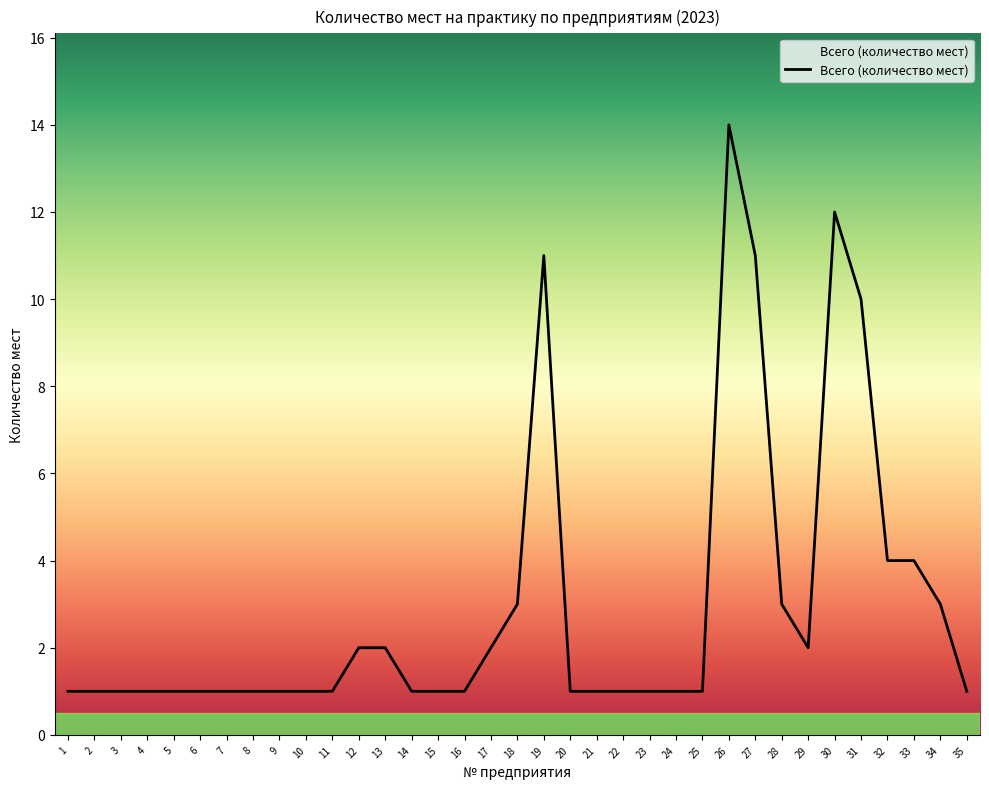

What is the greatest value displayed?

14